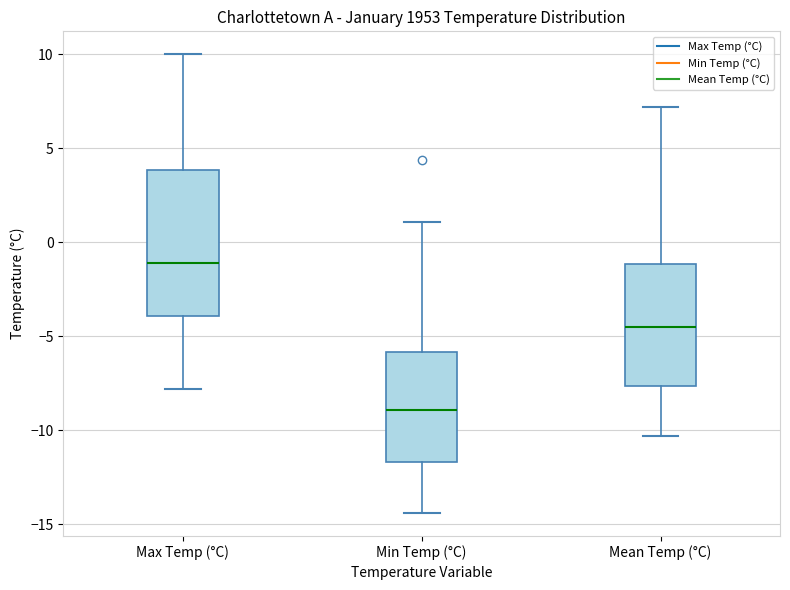

Which box's median line is the lowest?

Min Temp (°C)